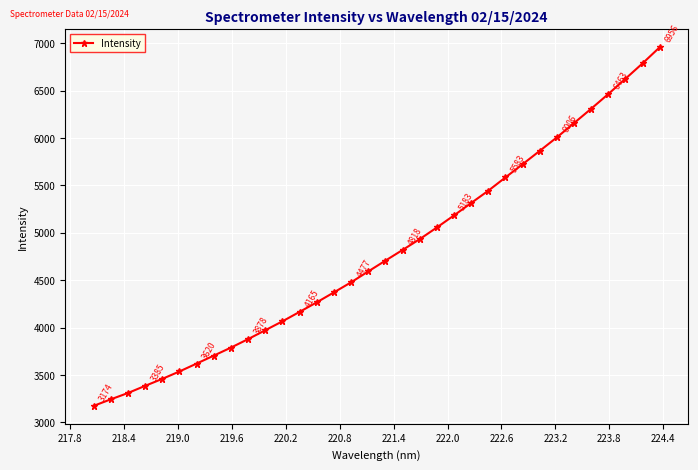

What is the minimum value shown in the chart?

3173.7